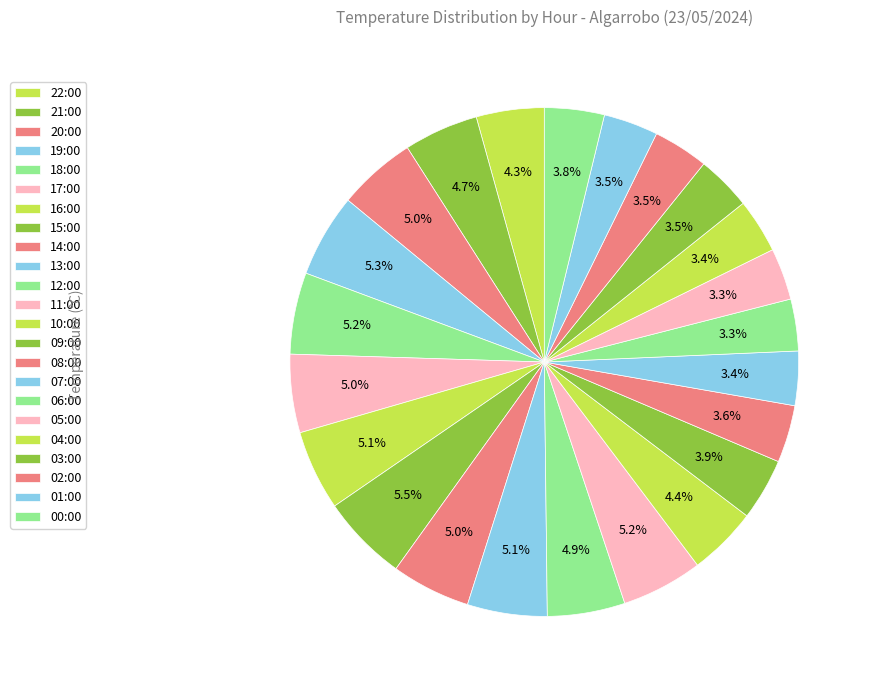

The 03:00 slice represents 16% of the pie. True or false?

False